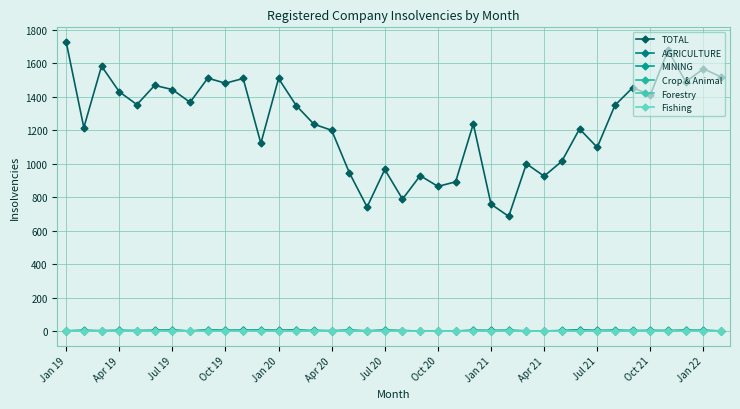

After their last crossing, which series has the higher values: Crop & Animal or MINING?

MINING